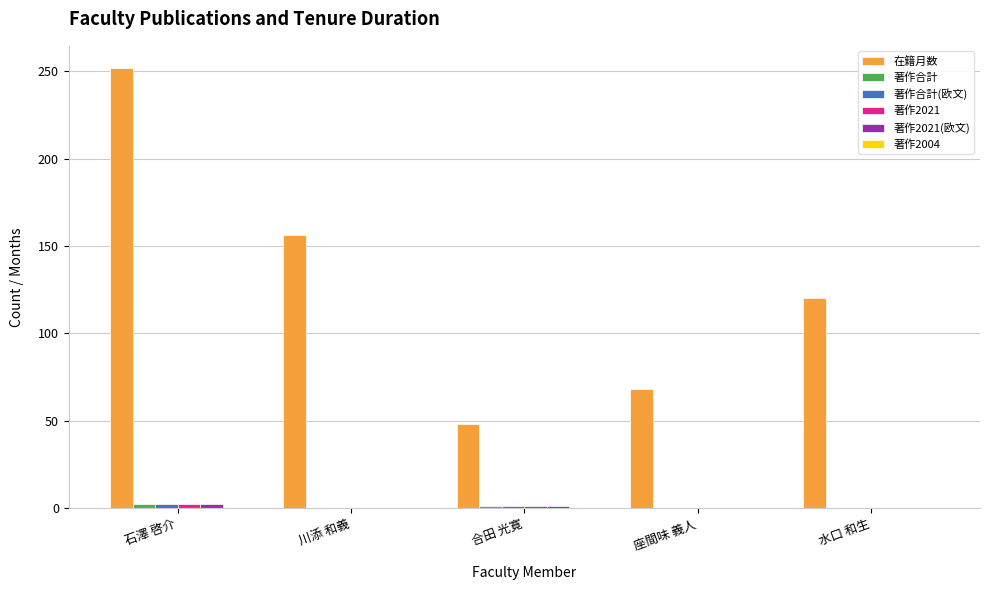

At which category is the sum across all series the highest?

石澤 啓介